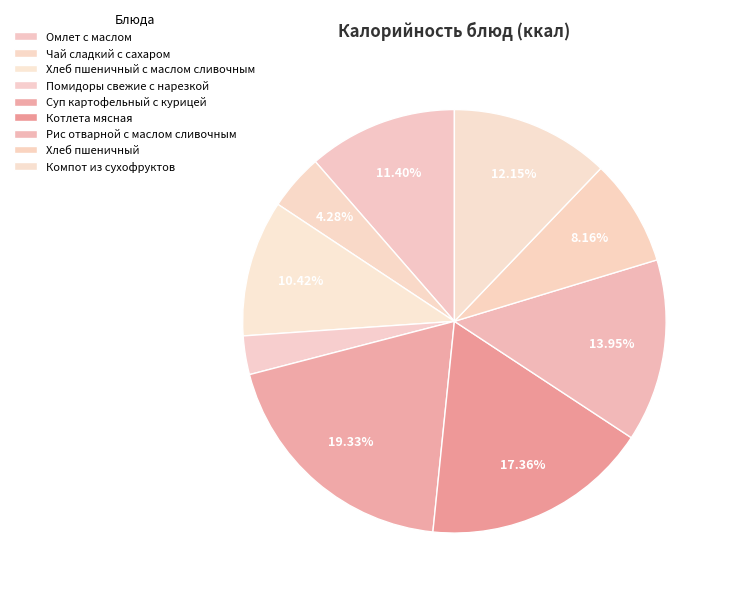

Count the number of slices in the pie.

9